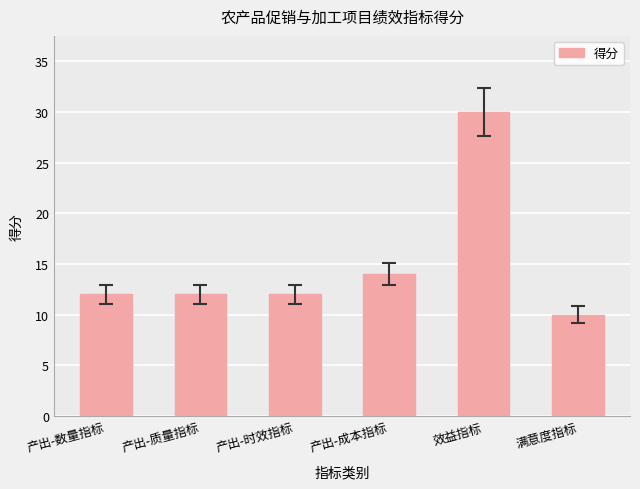

What is the label of the 3rd bar from the left?

产出-时效指标